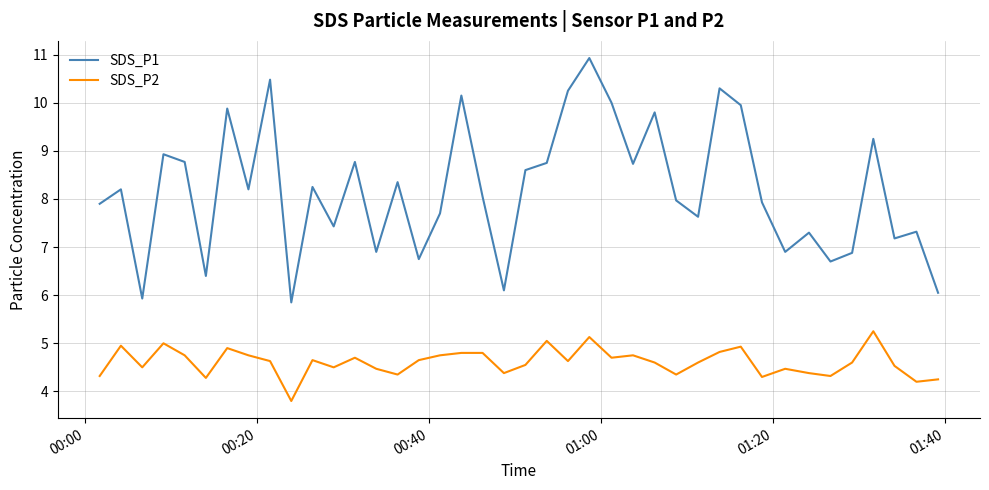

In SDS_P2, how many points are lower than both neighbors (excluding endpoints)?

12